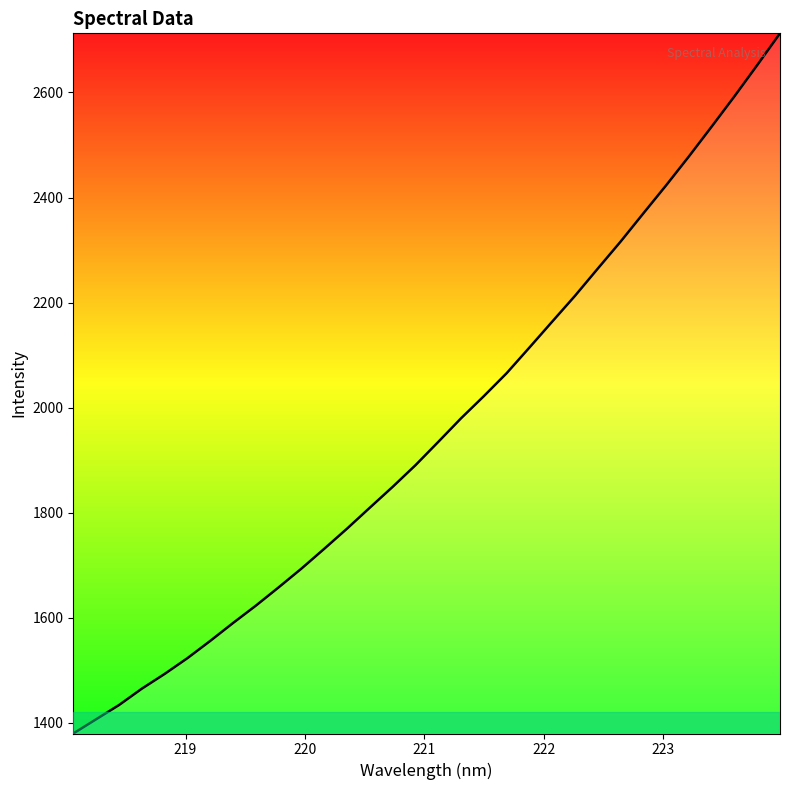

What is the maximum value shown in the chart?

2712.6